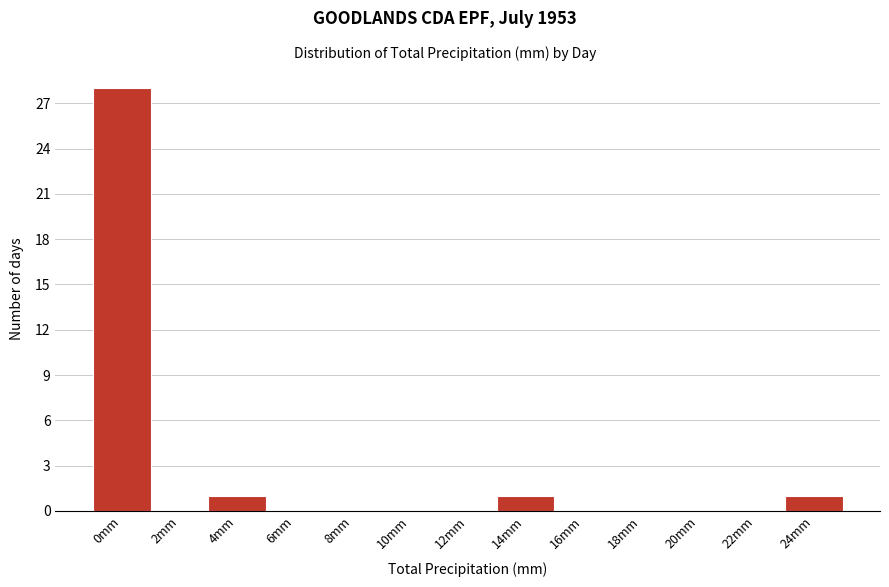

Reading left to right, transcribe all the data shown in this chart.

0mm=28	2mm=0	4mm=1	6mm=0	8mm=0	10mm=0	12mm=0	14mm=1	16mm=0	18mm=0	20mm=0	22mm=0	24mm=1